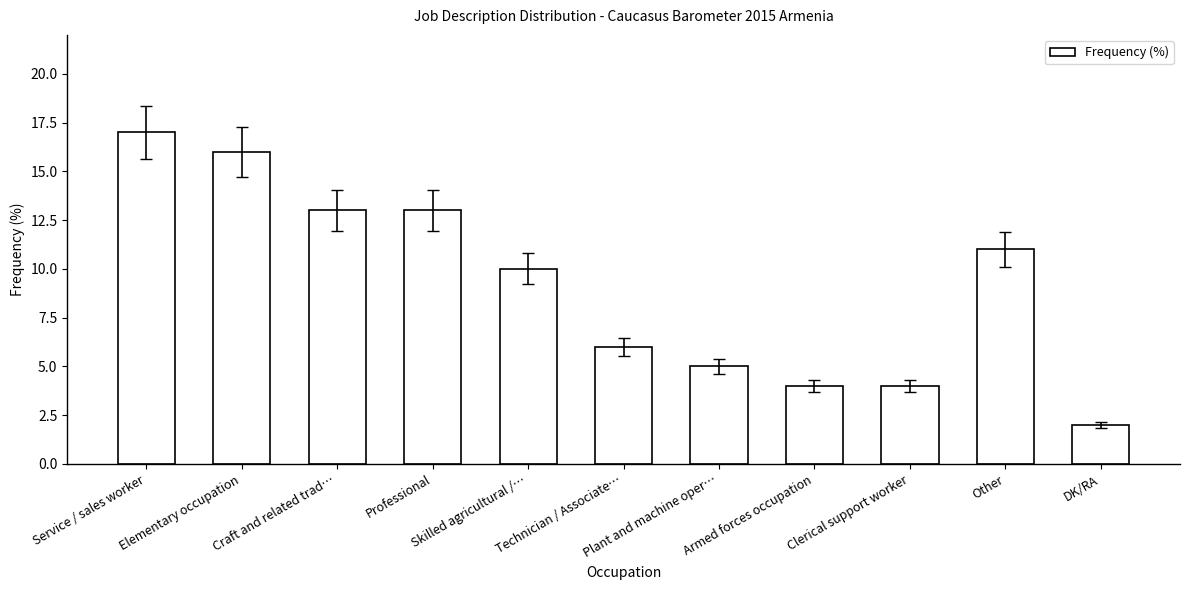

How many categories are shown in the chart?

11